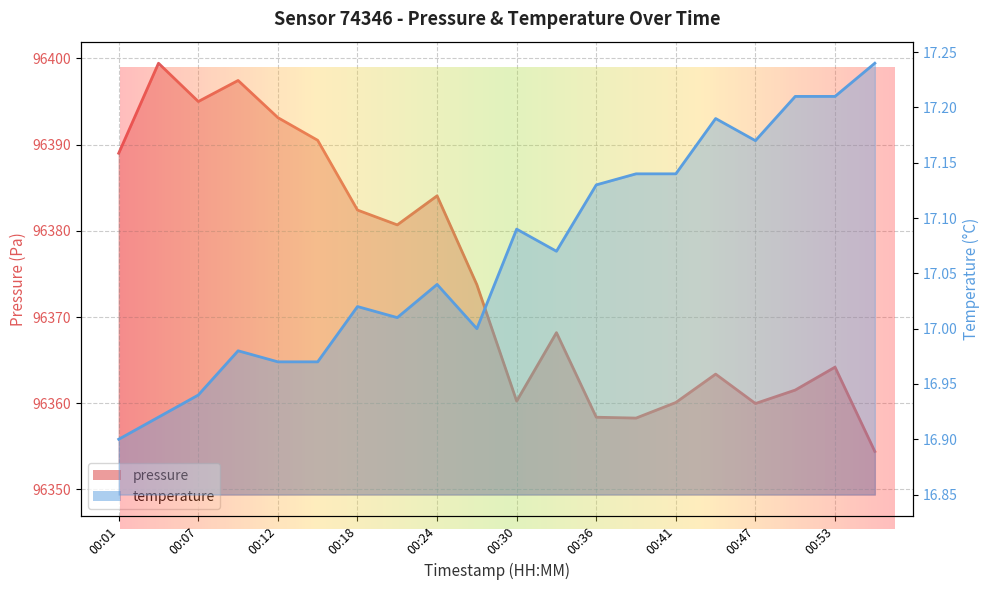

What are all the series names shown in the legend?

pressure, temperature